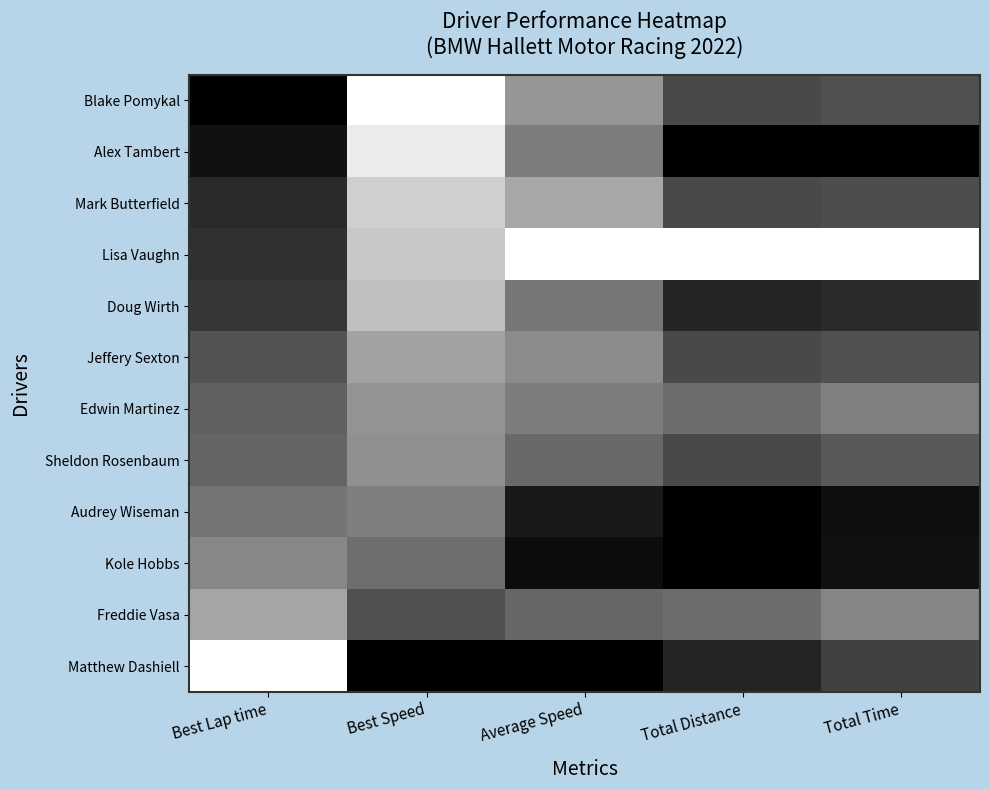

Which series has the largest range (max minus min)?

Matthew Dashiell